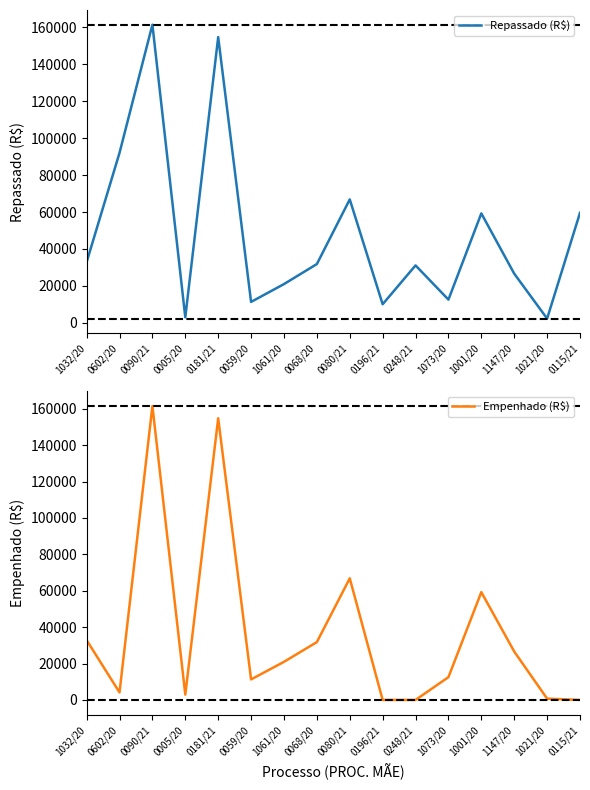

True or false: Repassado (R$) and Empenhado (R$) cross at least once.

False